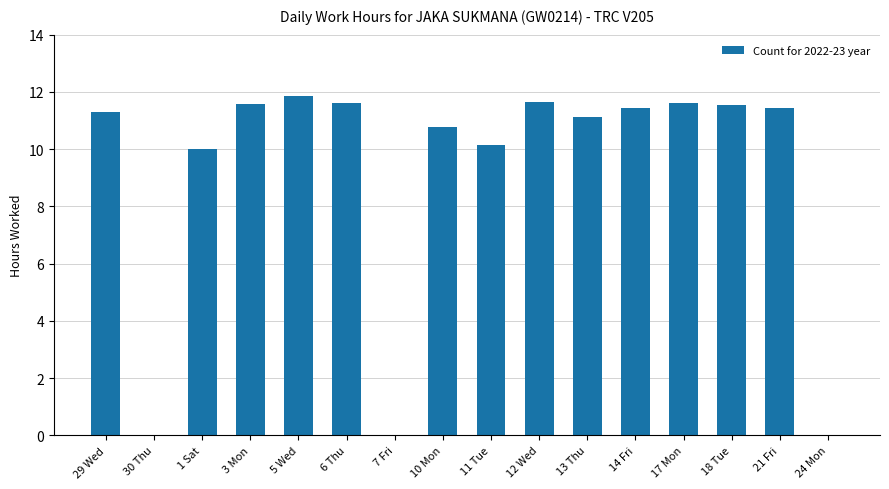

What is the average value?

9.1